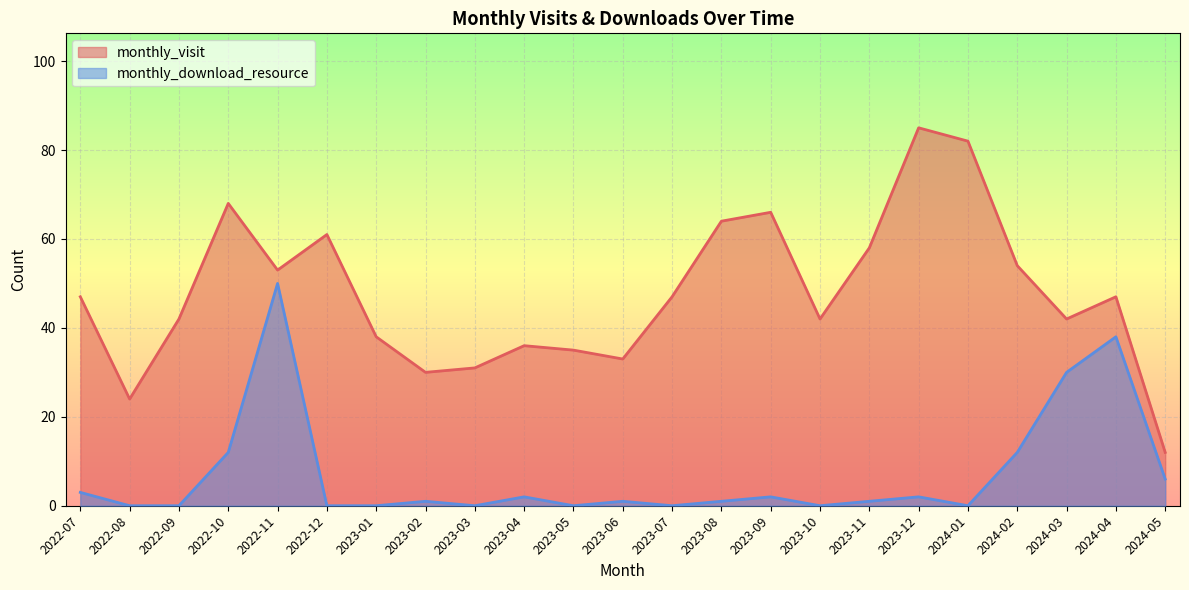

Count the number of data series in this chart.

2